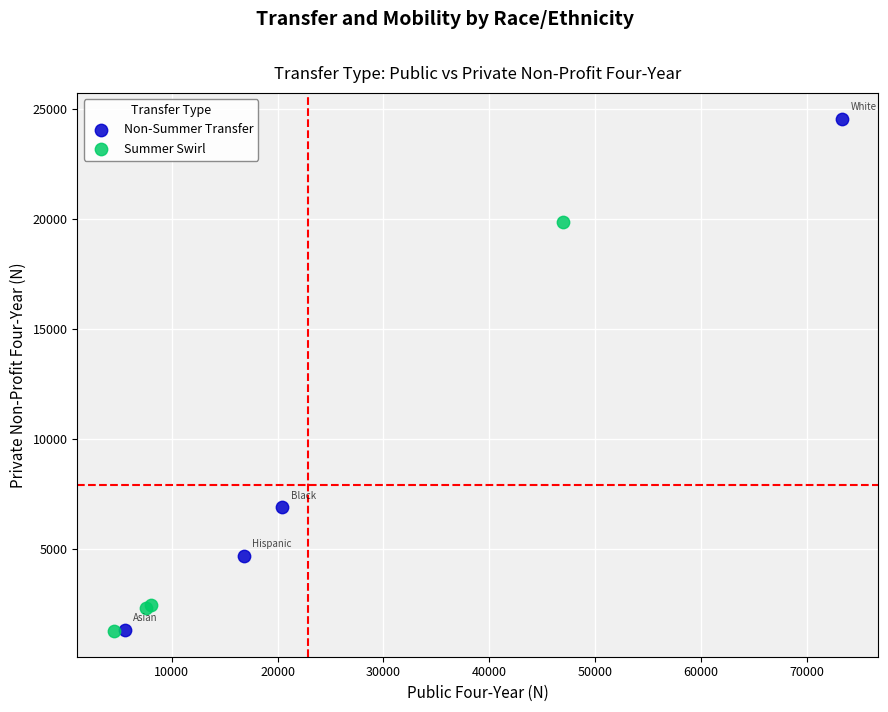

Which series contains the highest Y value?

Non-Summer Transfer